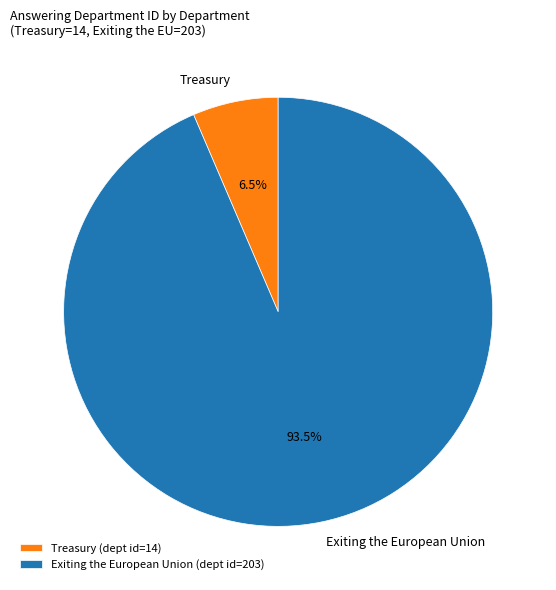

To the nearest percent, what is the average slice percentage?

50%